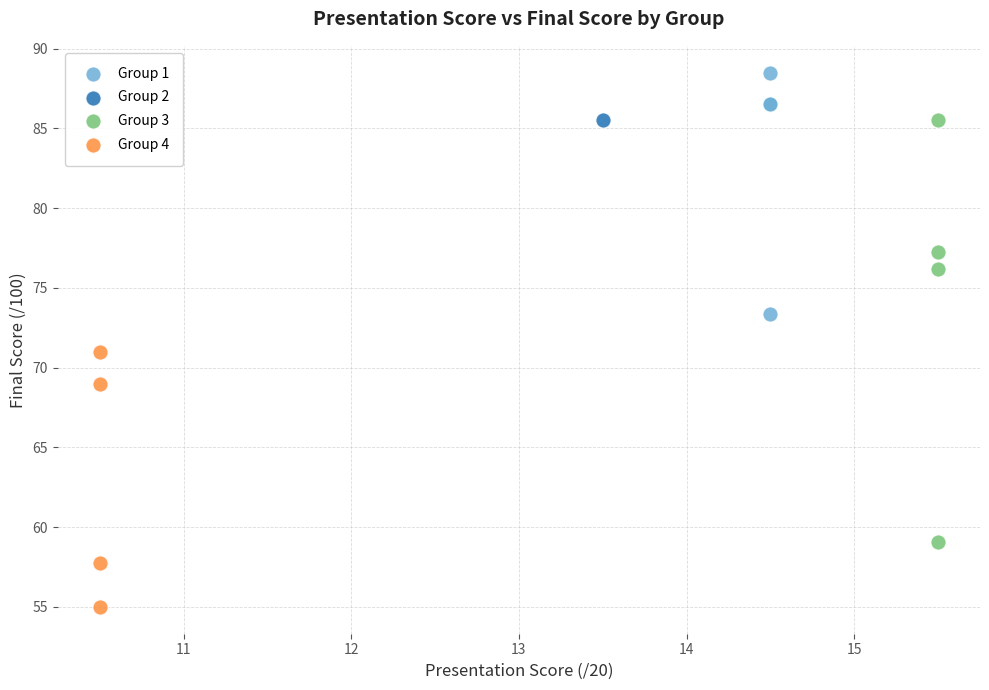

What are all the series names shown in the legend?

Group 1, Group 2, Group 3, Group 4